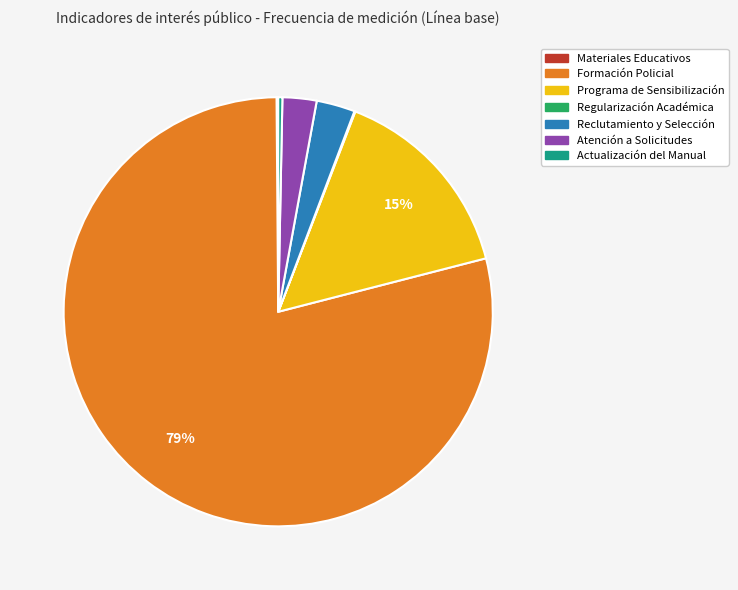

Which has a higher value, Formación Policial or Actualización del Manual?

Formación Policial